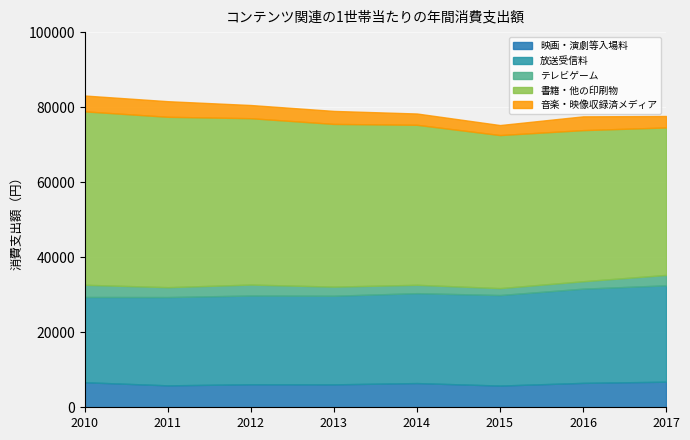

Which category has the highest value across all series?

2010